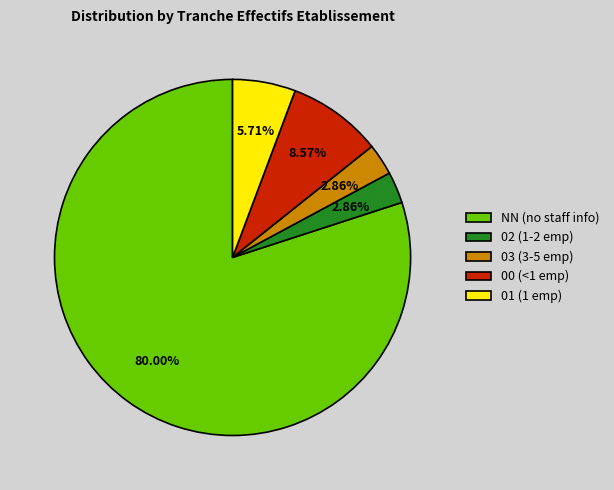

To the nearest percent, what portion does 02 represent?

3%